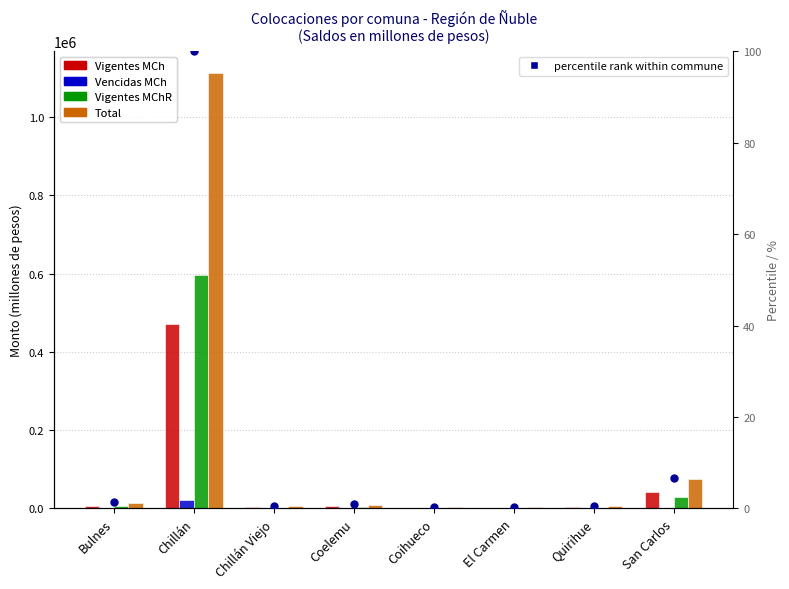

What are all the series names shown in the legend?

Vigentes MCh, Vencidas MCh, Vigentes MChR, Total, percentile rank